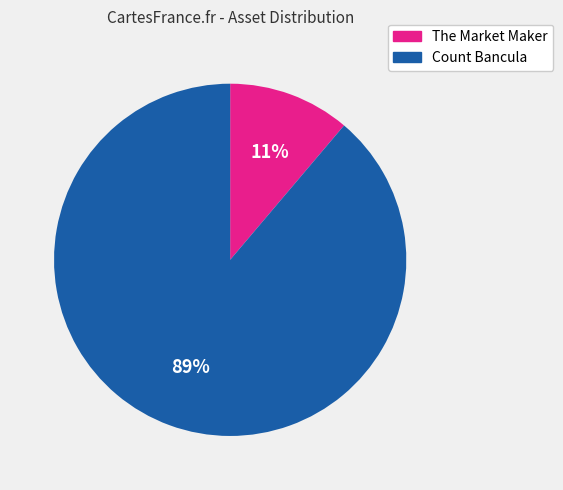

How many segments does this pie chart have?

2